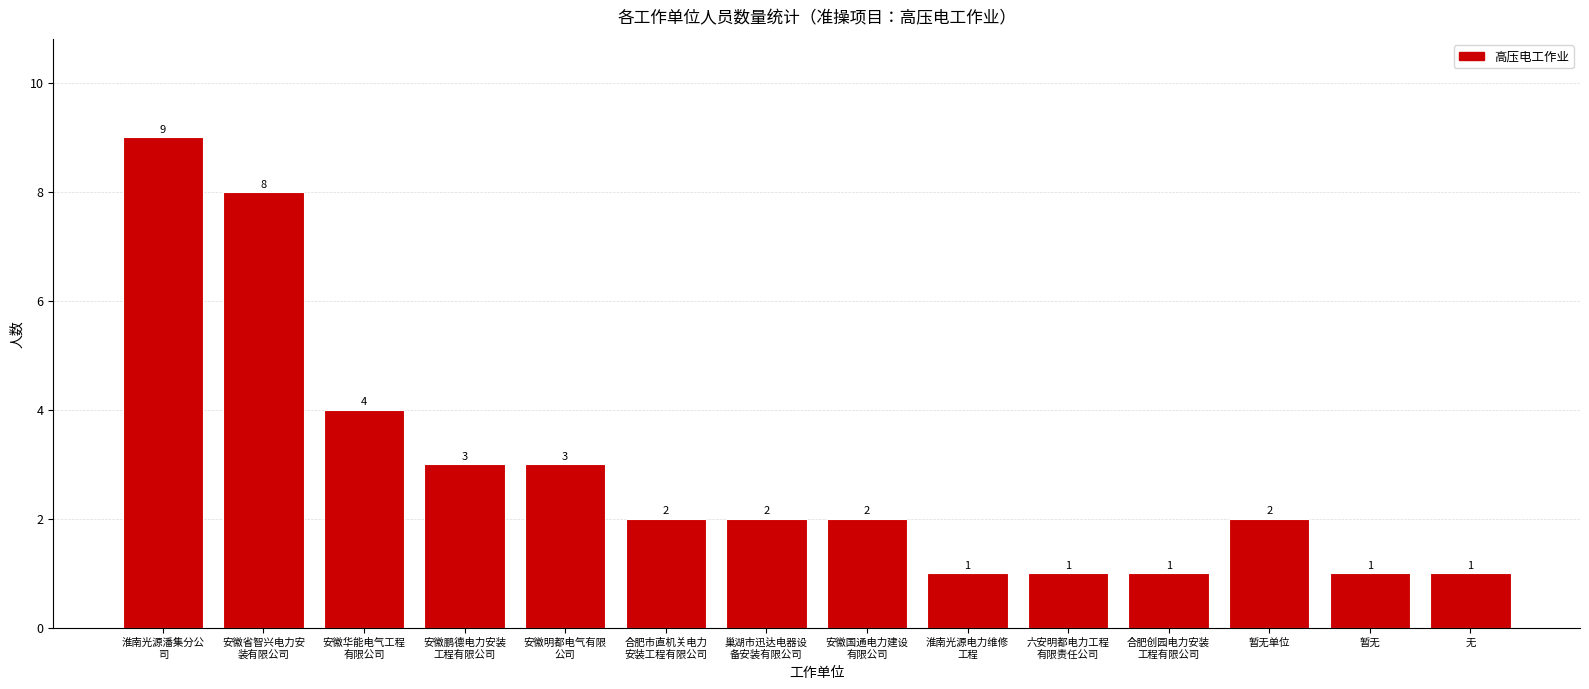

What is the change in value from 淮南光源潘集分公
司 to 安徽鹏德电力安装
工程有限公司?

-6